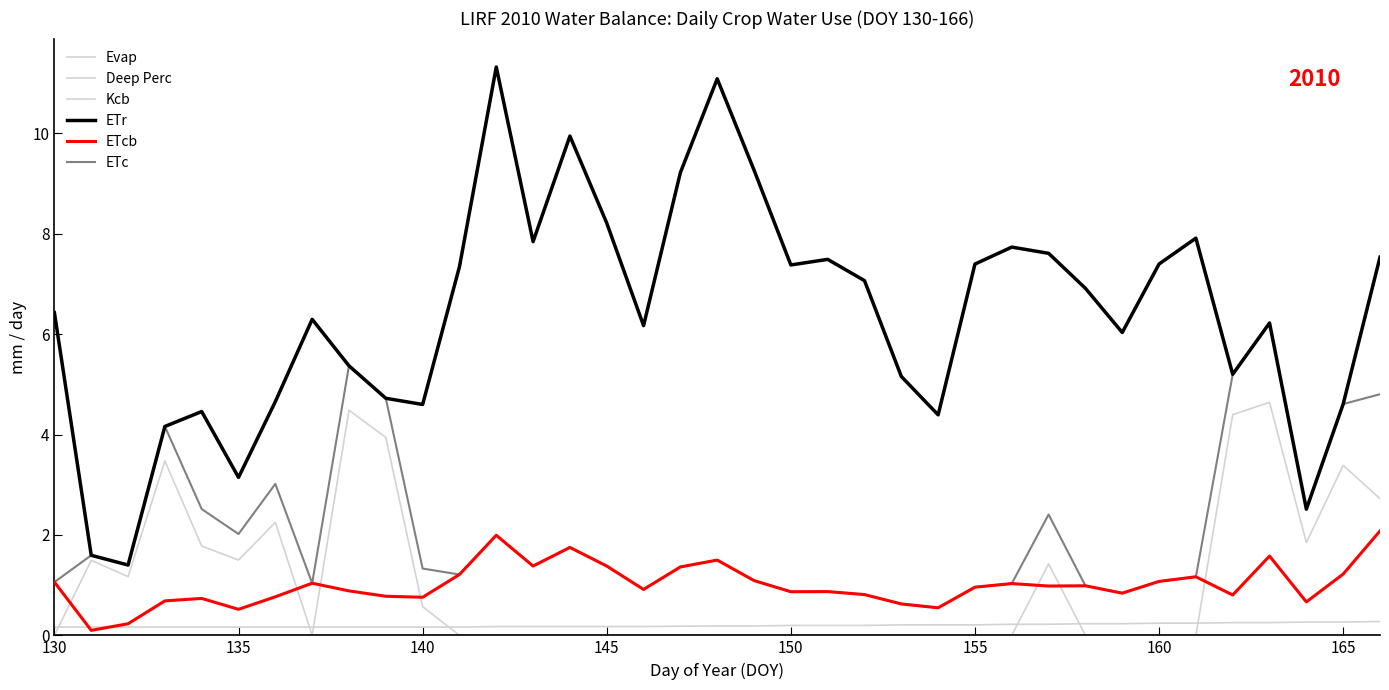

Count the number of categories in the chart.

37